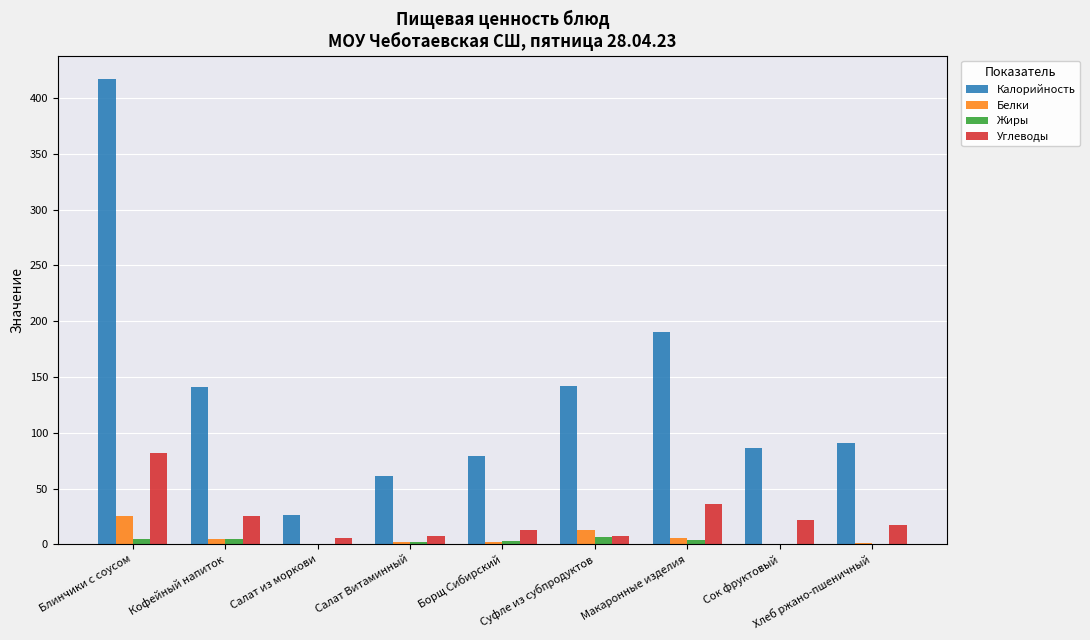

Where does the Жиры series first go above 2?

Блинчики с соусом